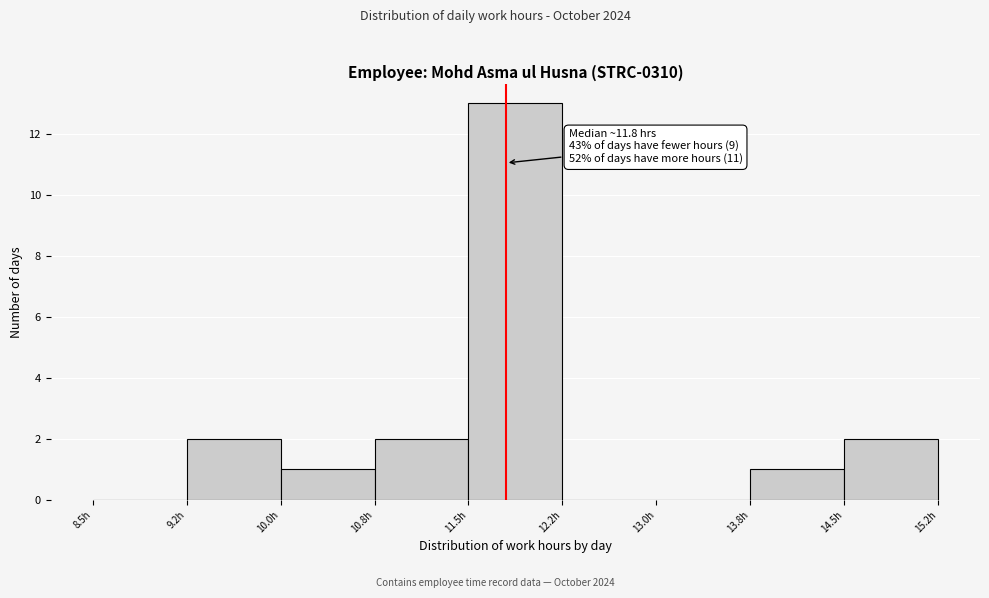

Which range on the x-axis has the tallest bar?

11.50 to 12.25